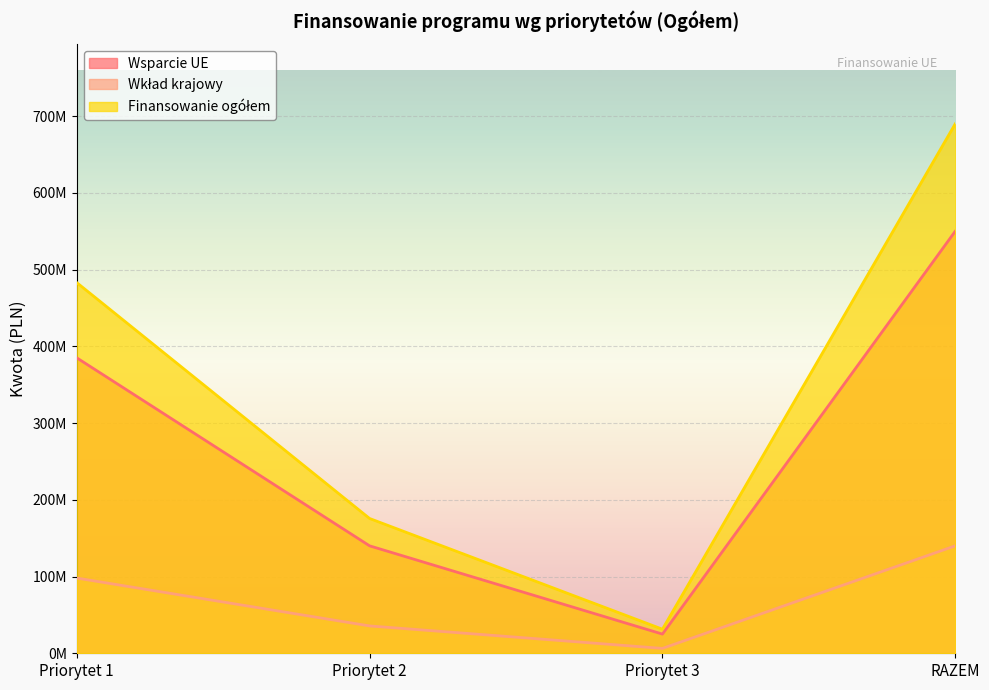

How many lines are shown in the chart?

3